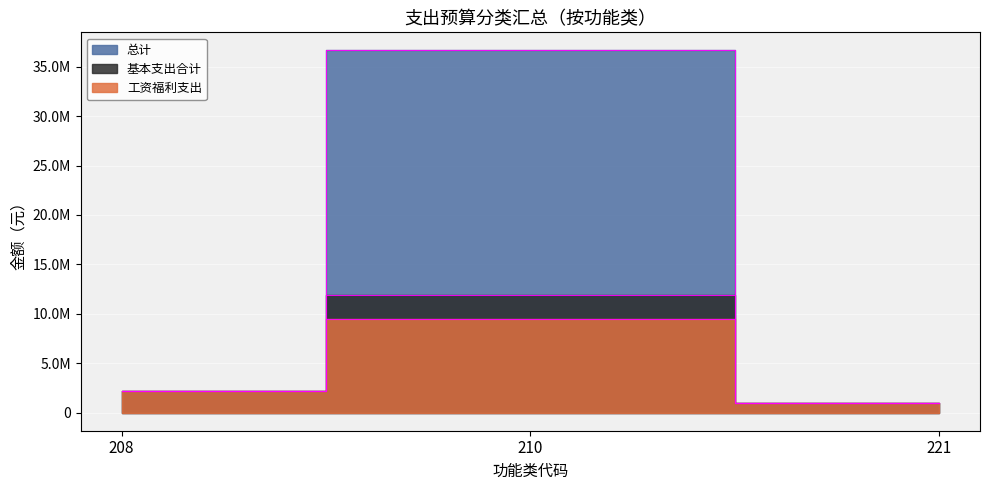

Between 210 and 221, which is larger?

210